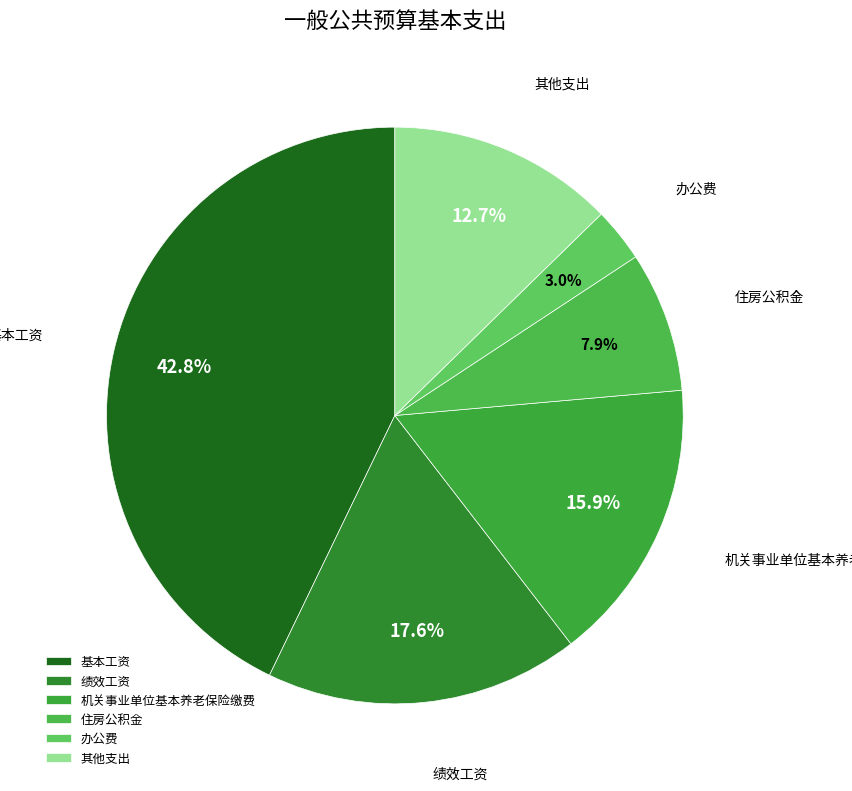

Does any single category account for the majority?

No